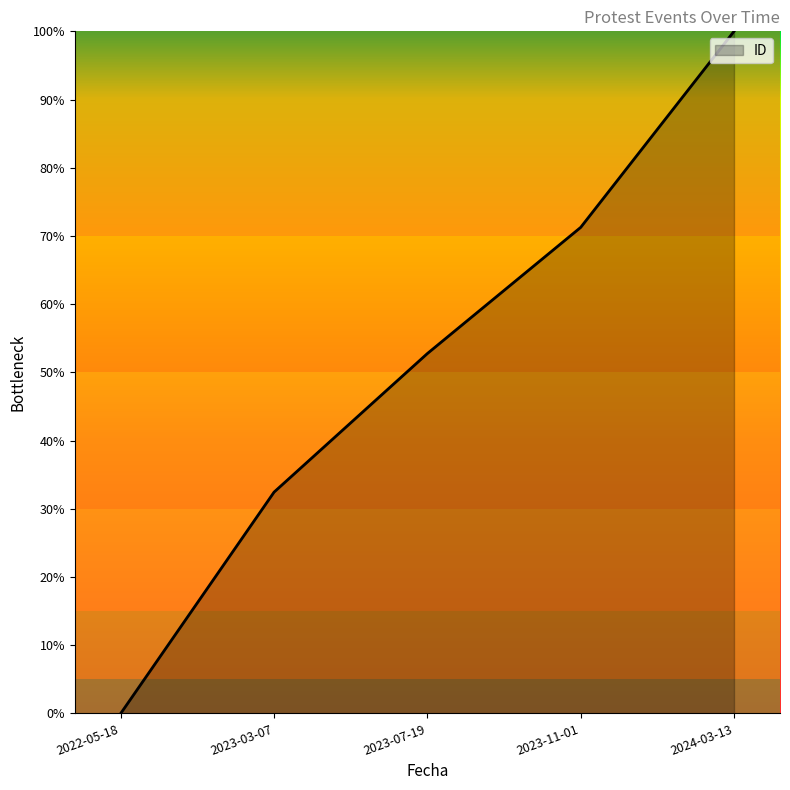

Where does the data first go above 52?

2023-07-19